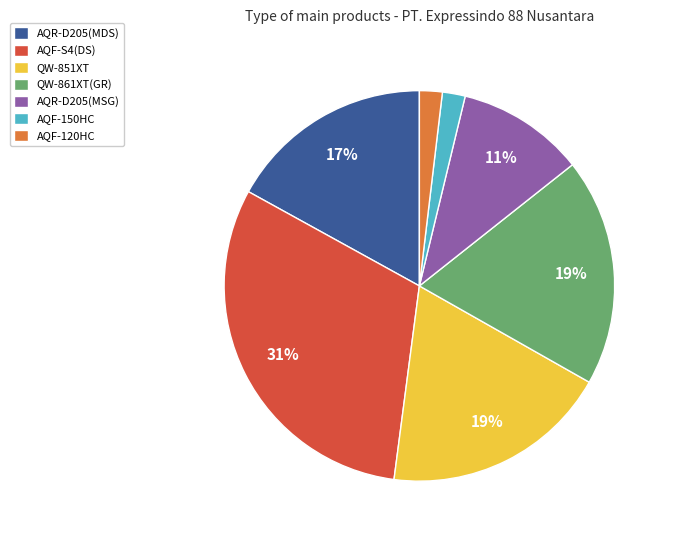

Do AQF-120HC and QW-851XT together represent more than half of the pie?

No